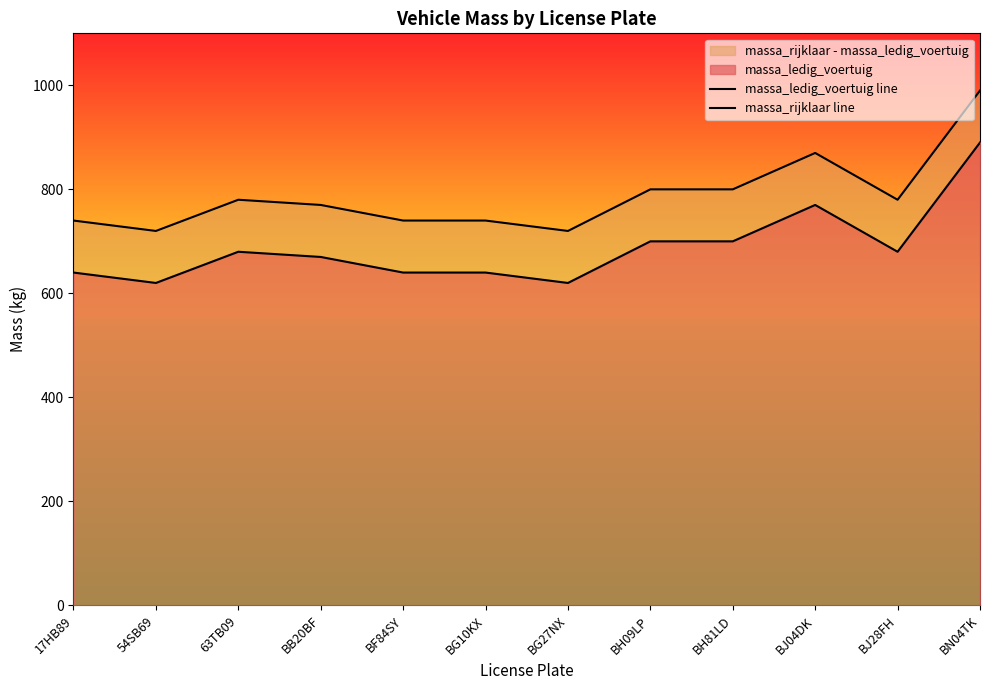

Is it true that massa_rijklaar line equals 541 at BH81LD?

False